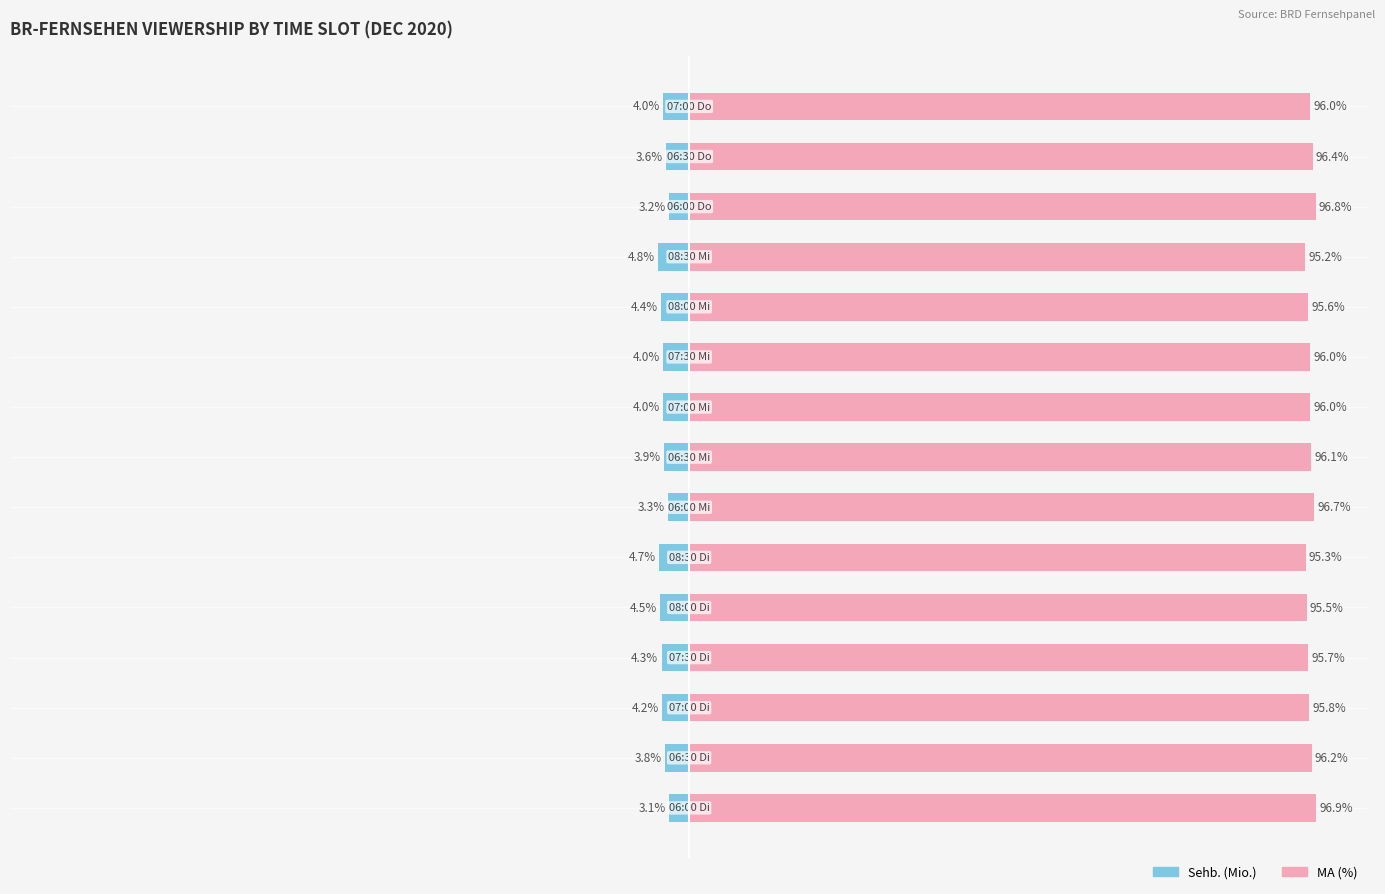

How many bars are there in each group?

2